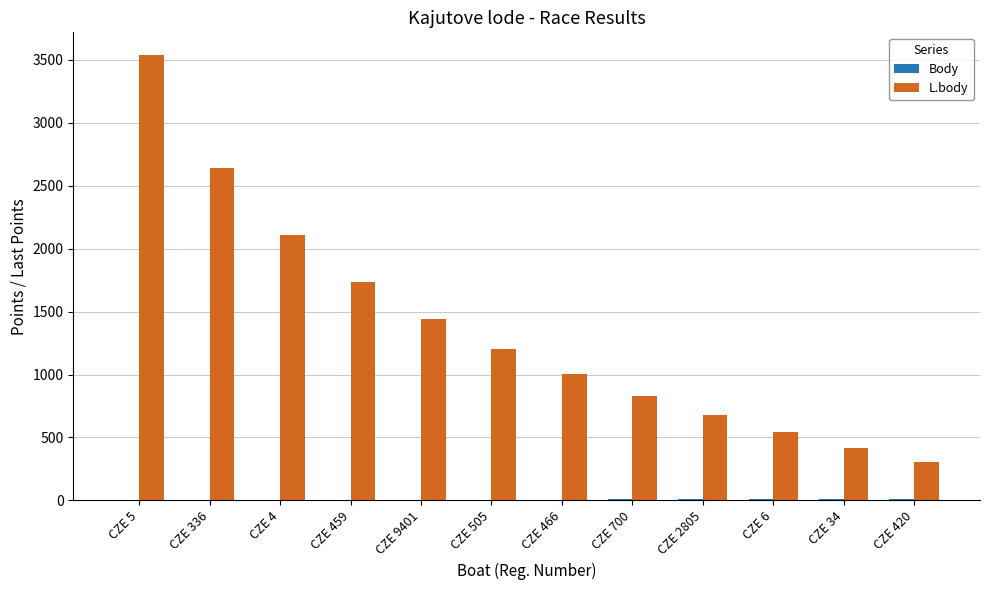

Which series changed the most between CZE 336 and CZE 700?

L.body